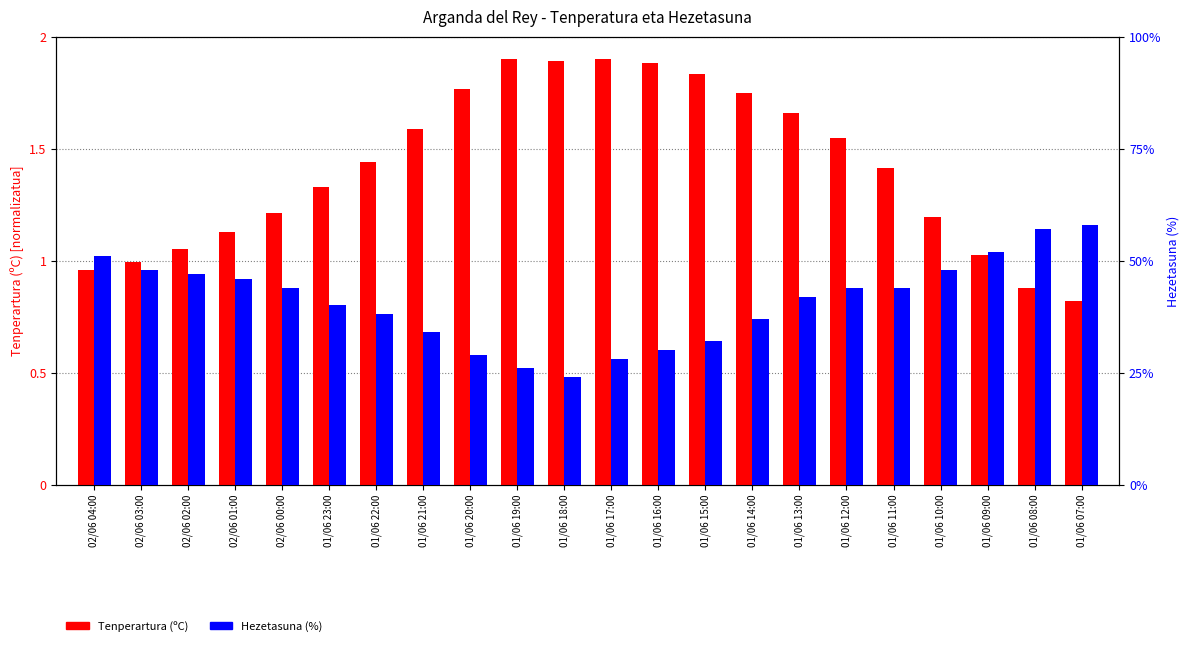

What is the value of the Tenperartura (ºC) bar at the 10th from the left?

1.9